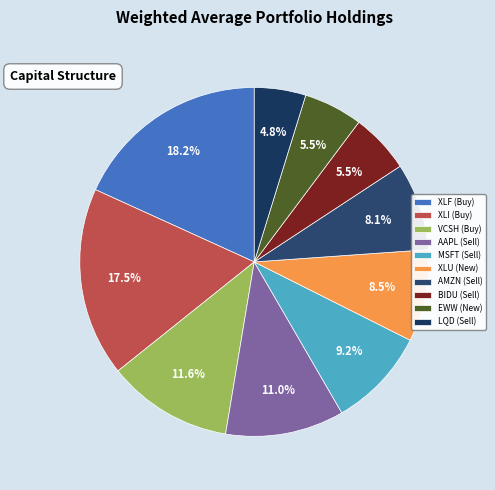

Is the sum of LQD (Sell) and MSFT (Sell) greater than half?

No